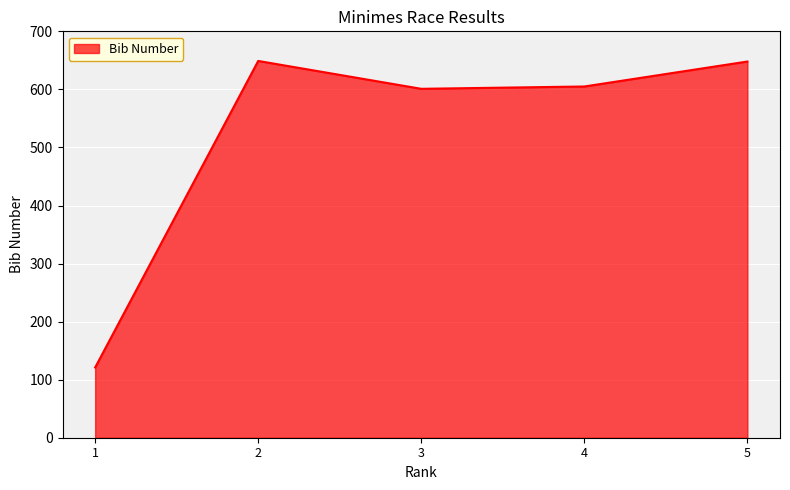

How many values are below 605?

2